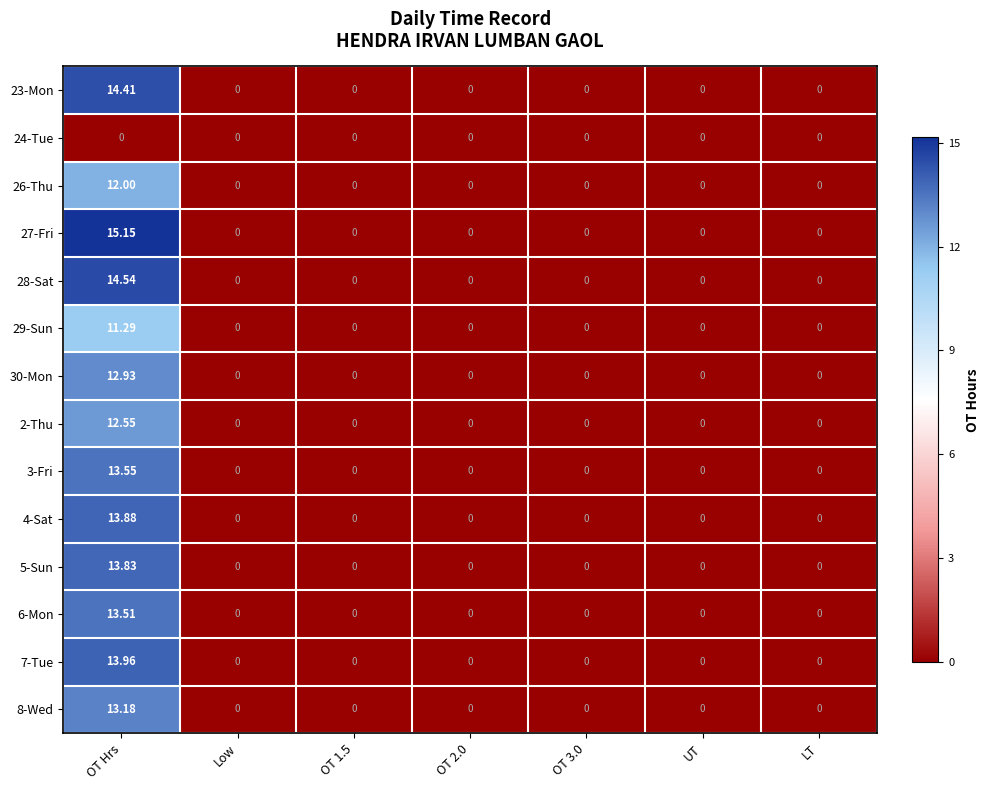

How many categories are shown in the chart?

7